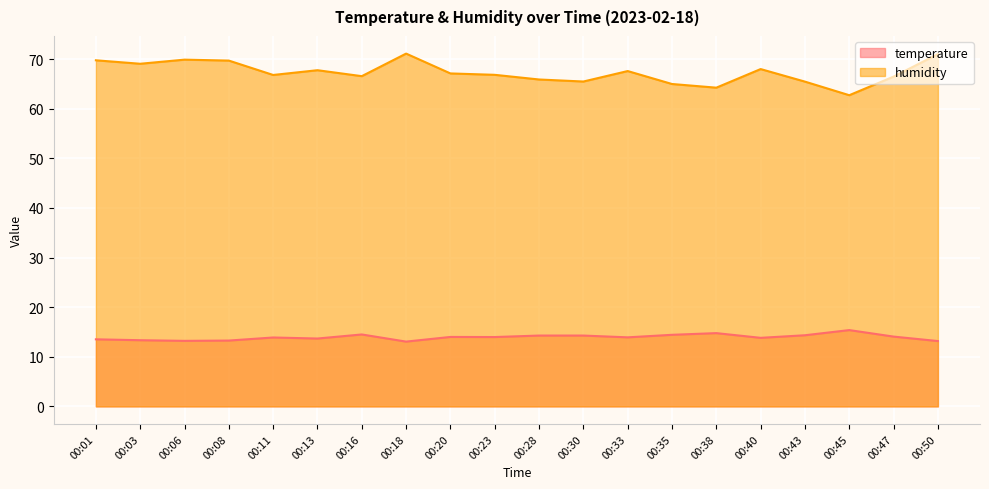

In humidity, how many points are higher than both neighbors (excluding endpoints)?

5